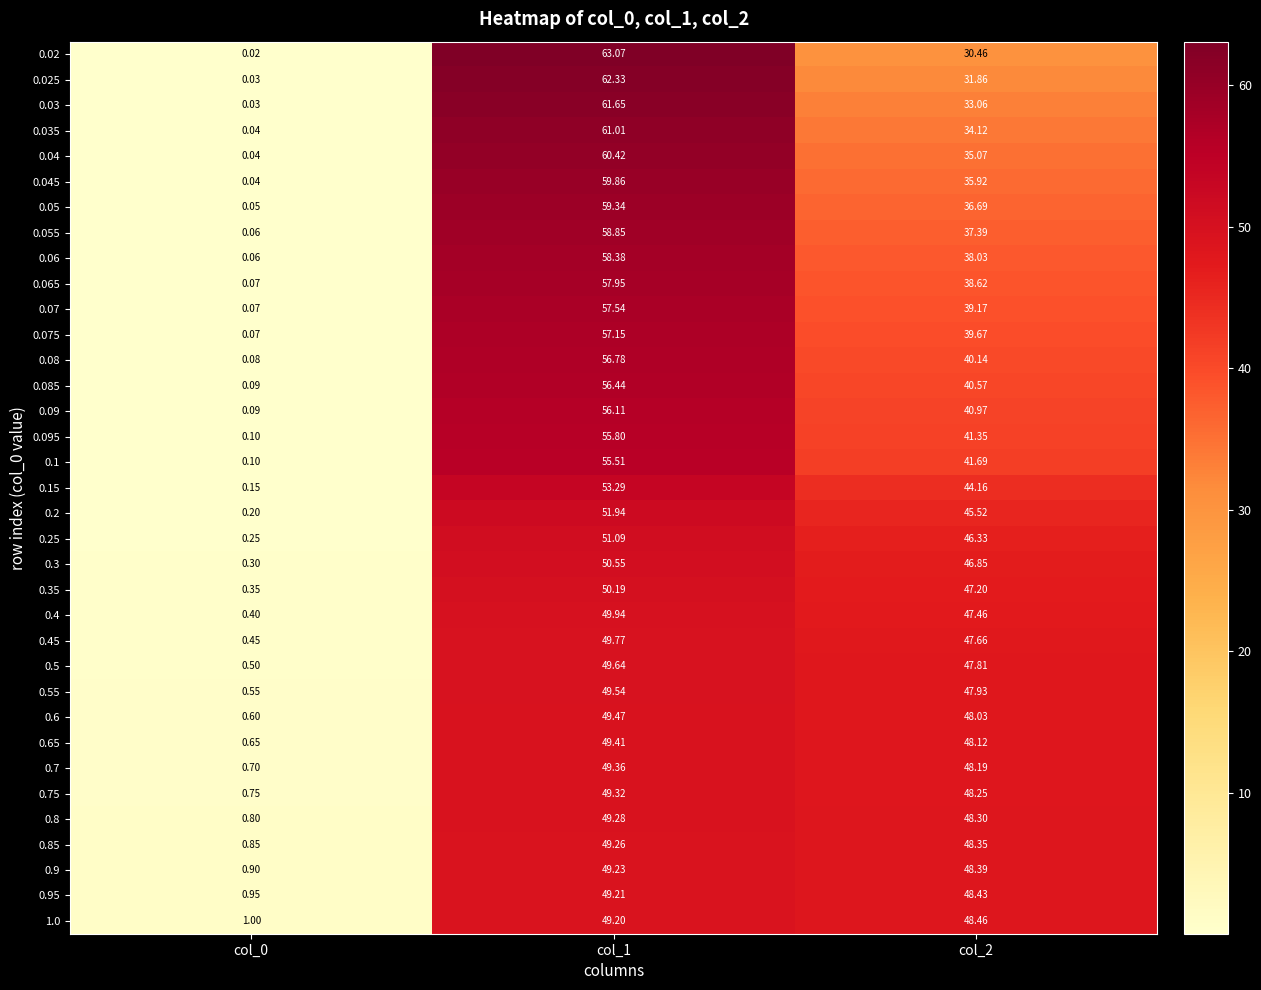

Which series has the widest spread of values?

0.02